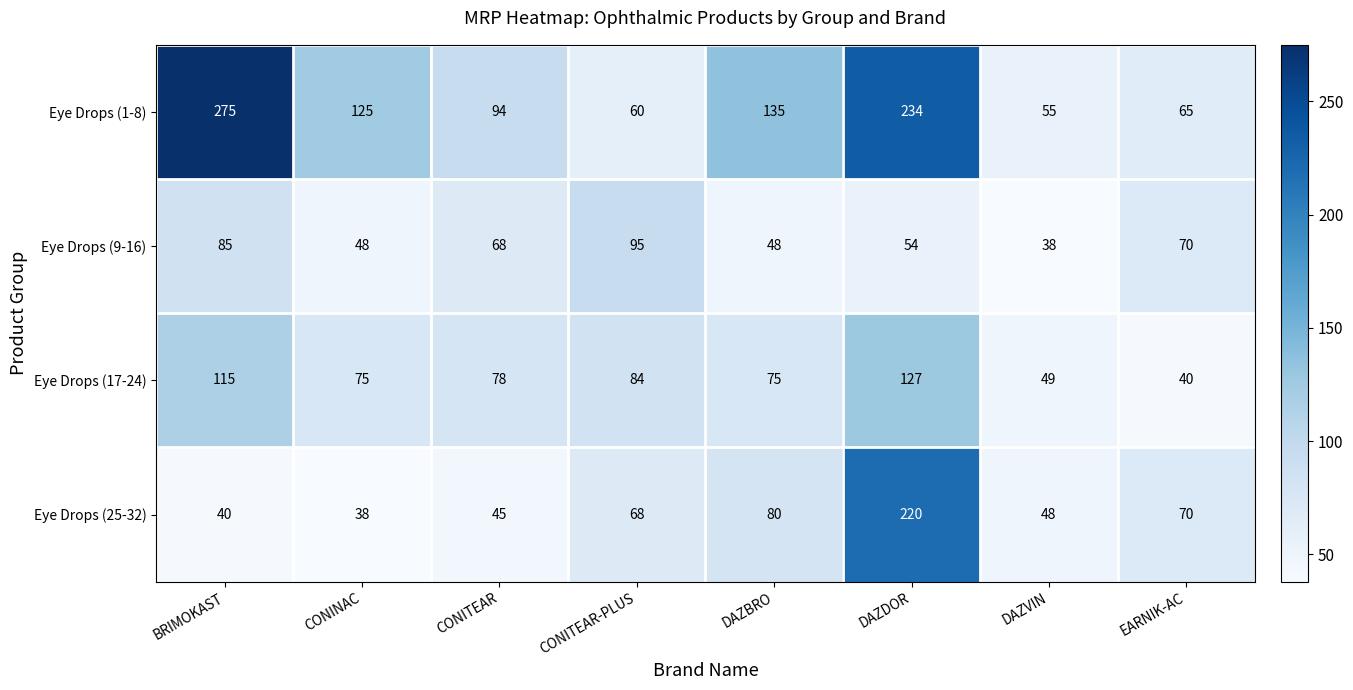

How many distinct data groups are displayed?

4